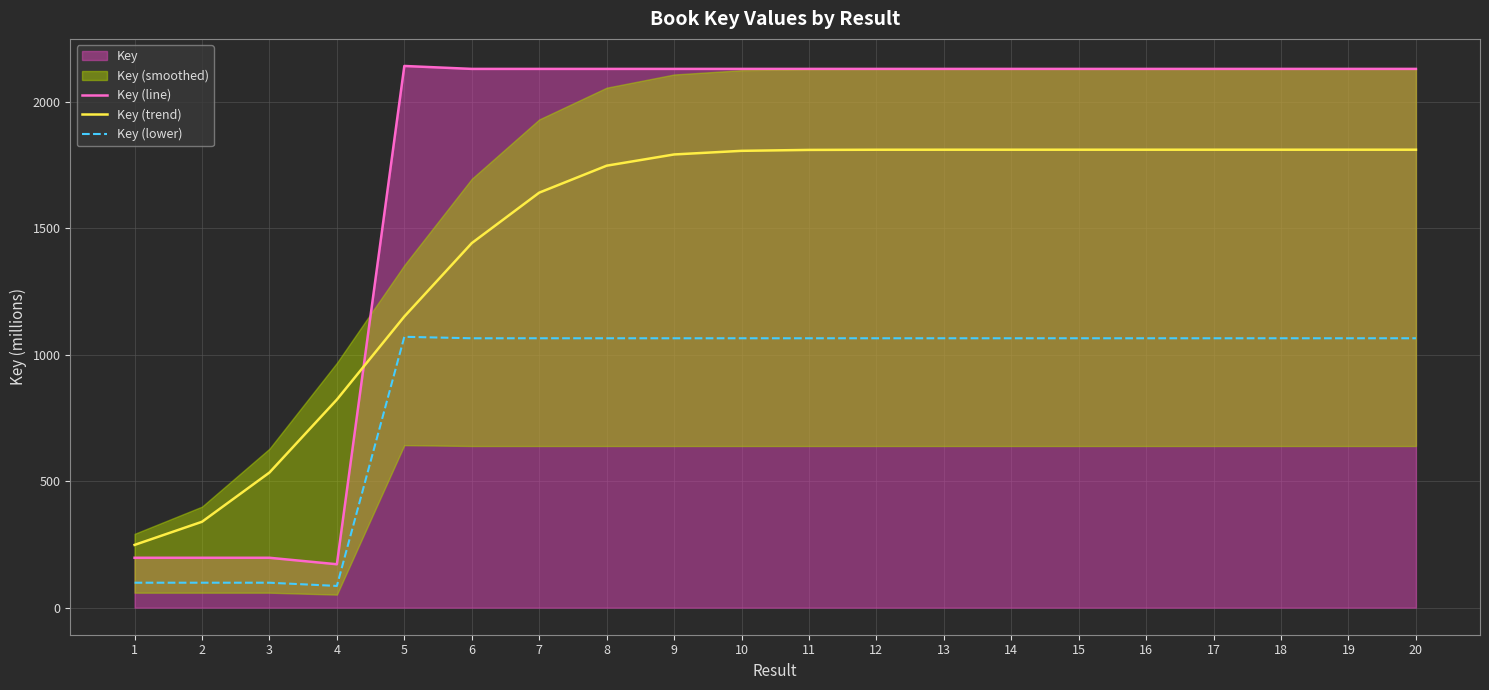

What is the value of the Key (line) point at the 4th from the left?

171.6